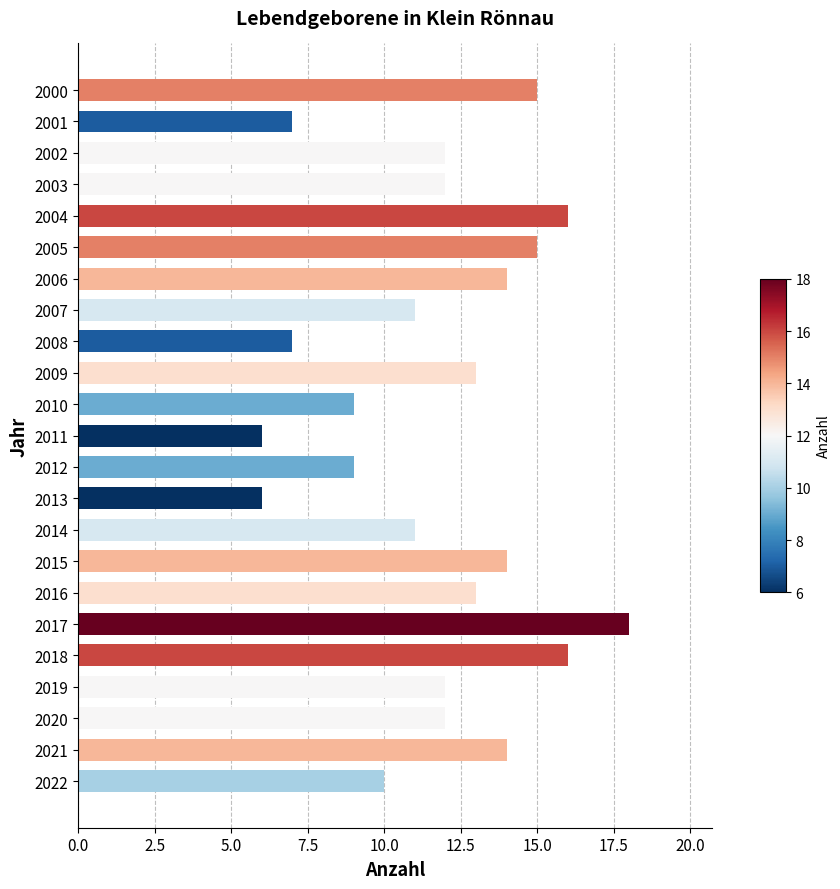

Count the number of categories in the chart.

23